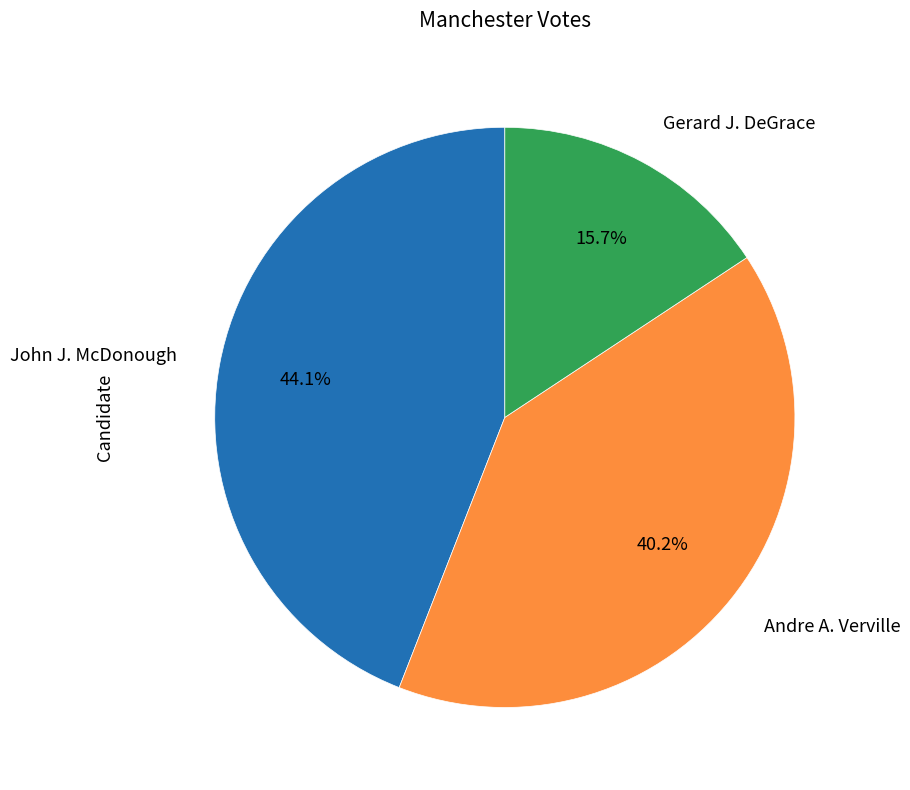

Which has a higher value, Andre A. Verville or Gerard J. DeGrace?

Andre A. Verville